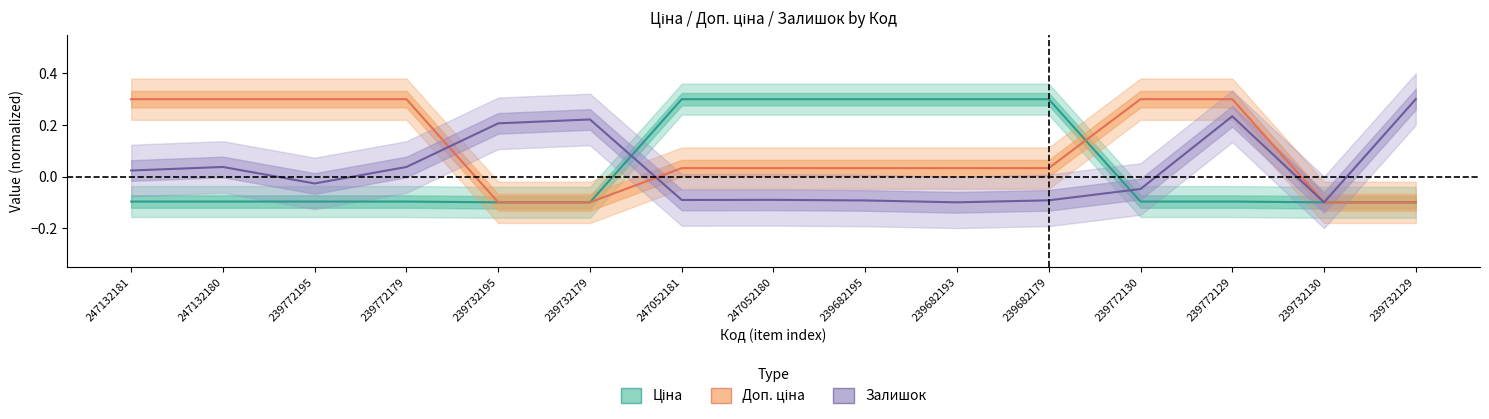

At which category does Залишок reach its first local peak?

247132180